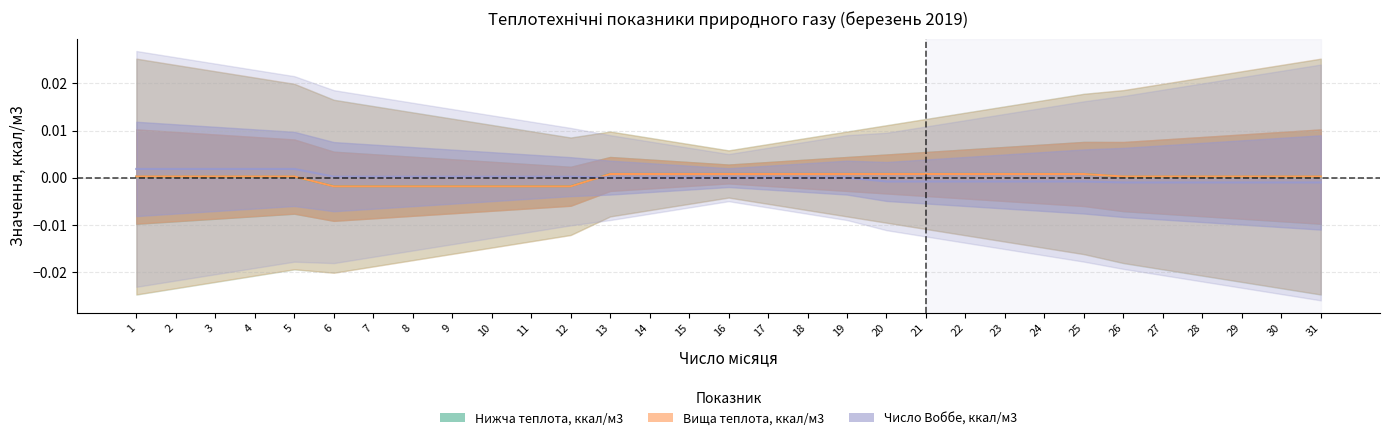

The Вища теплота, ккал/м3 series shows 0.0 at 21. True or false?

False